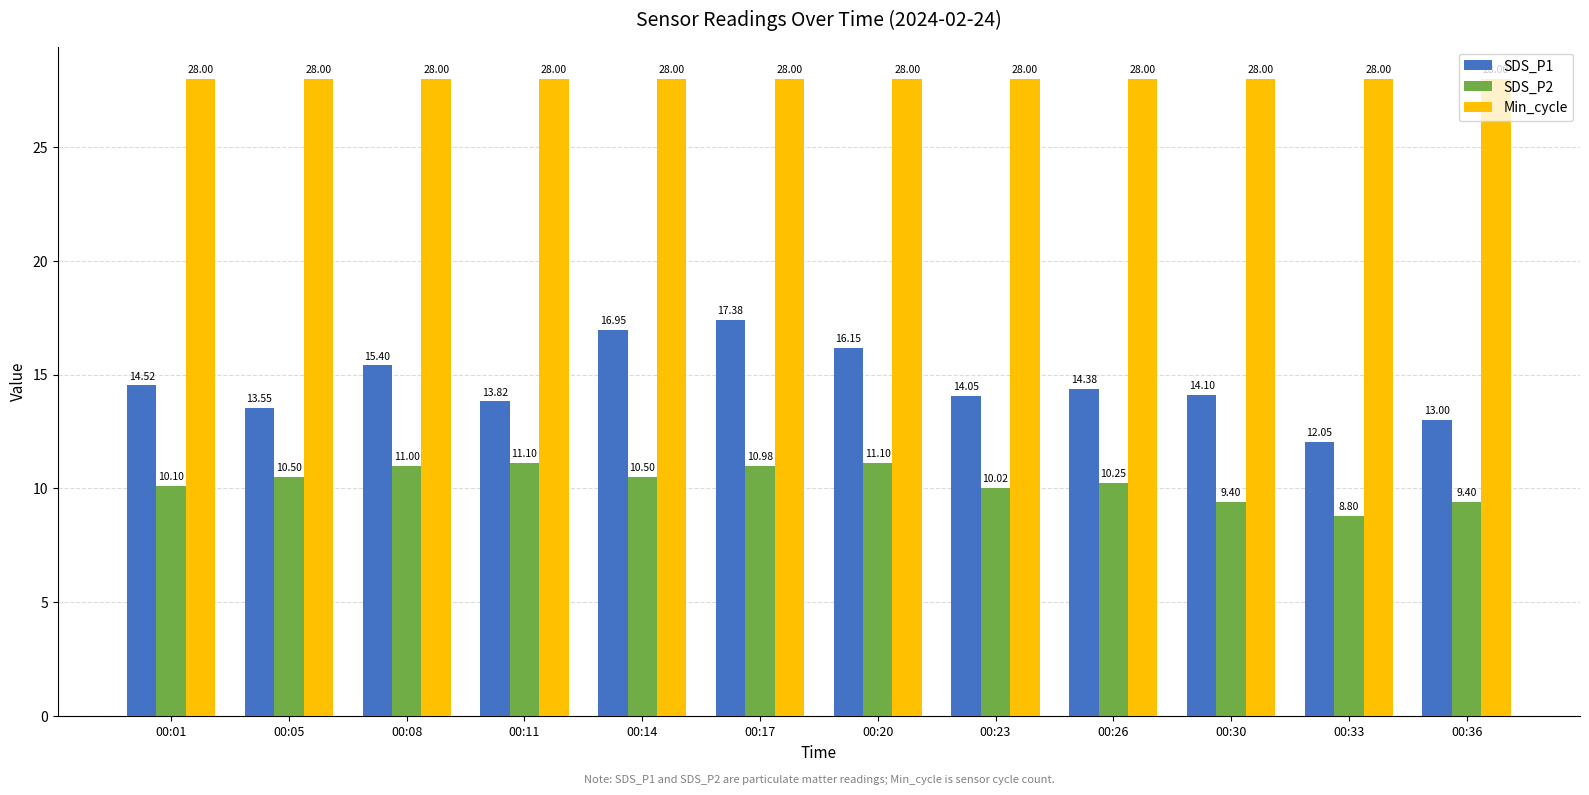

How many bars are there in each group?

3